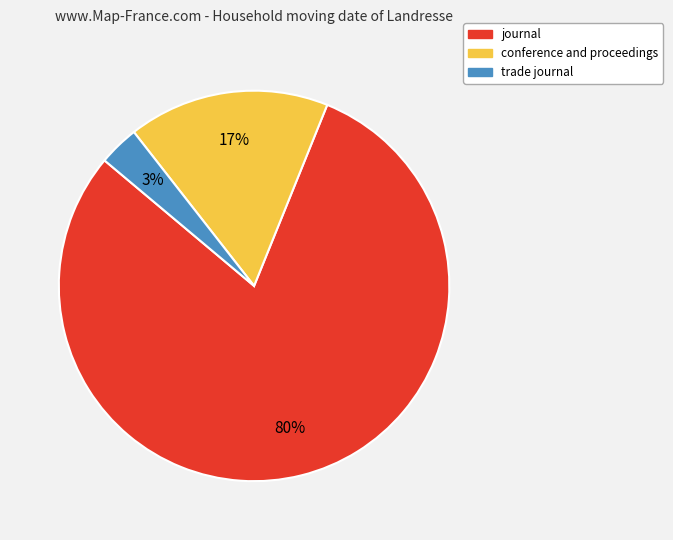

Which category accounts for the majority?

journal